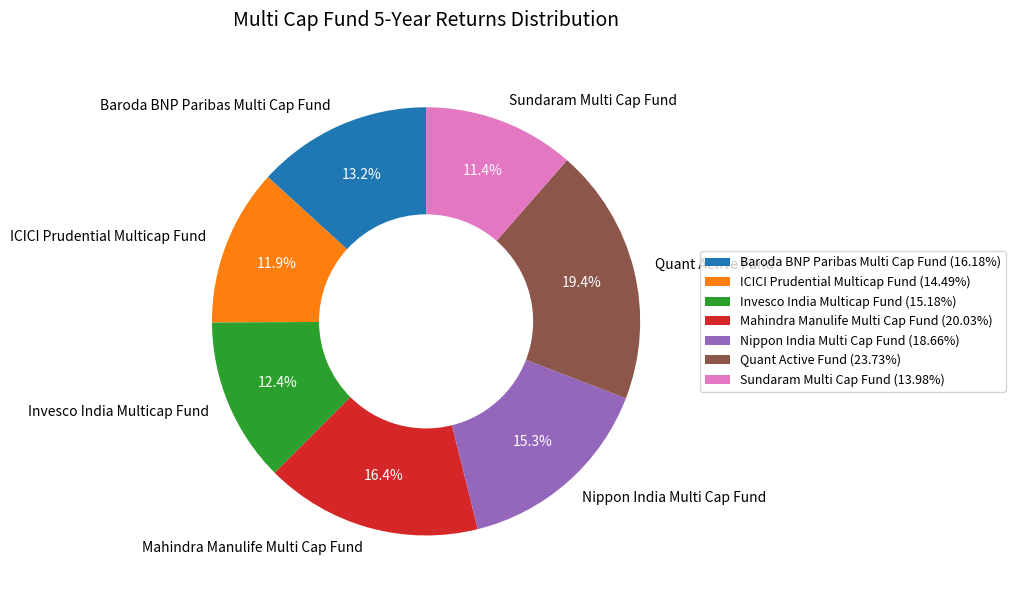

Is there a majority slice in this chart?

No